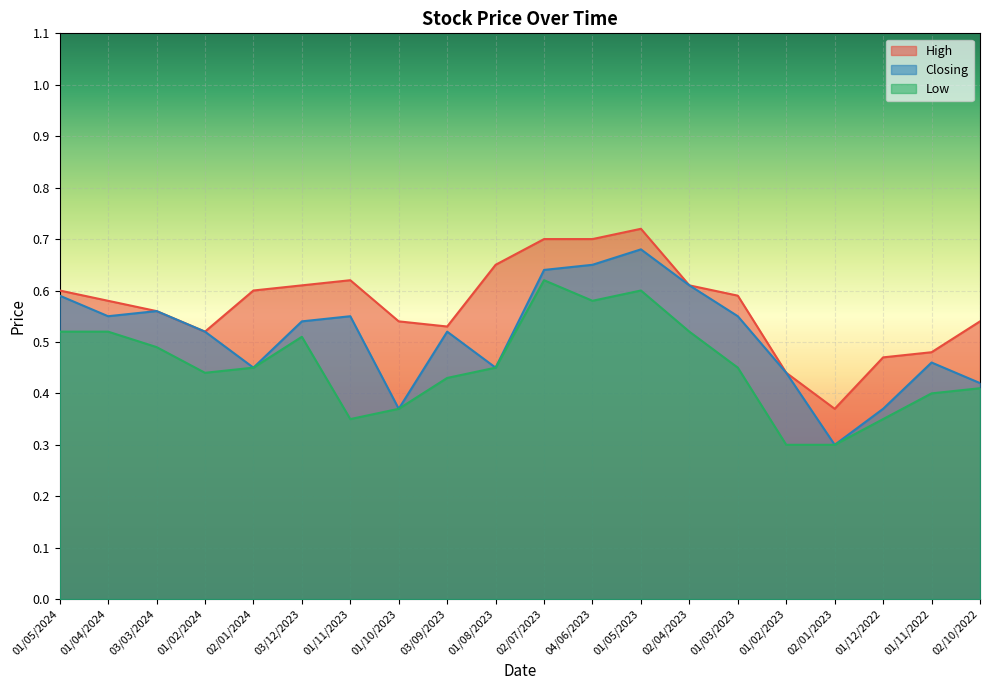

What is the difference between the maximum and minimum values in the High series?

0.3